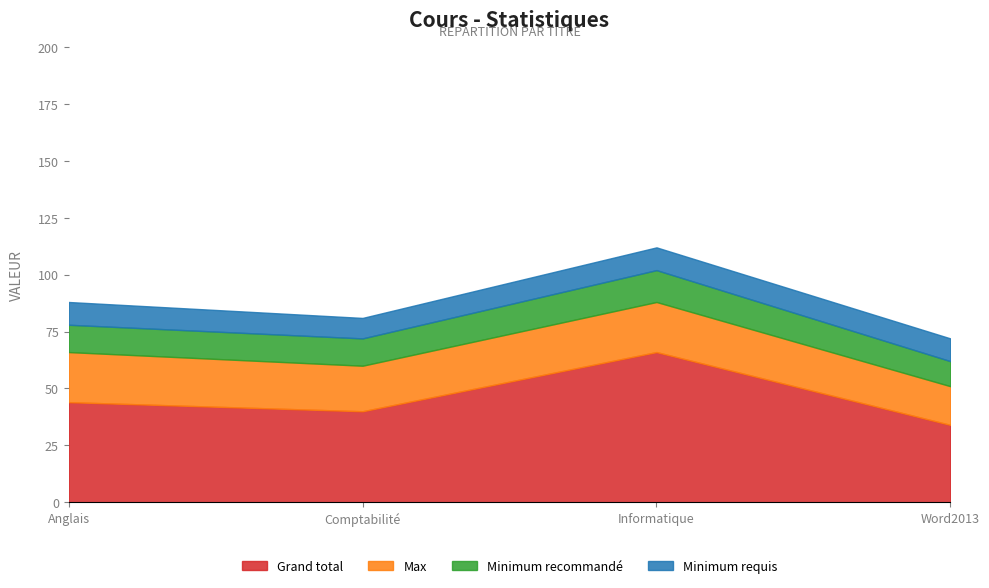

What is the difference between the maximum and minimum values in the Grand total series?

32